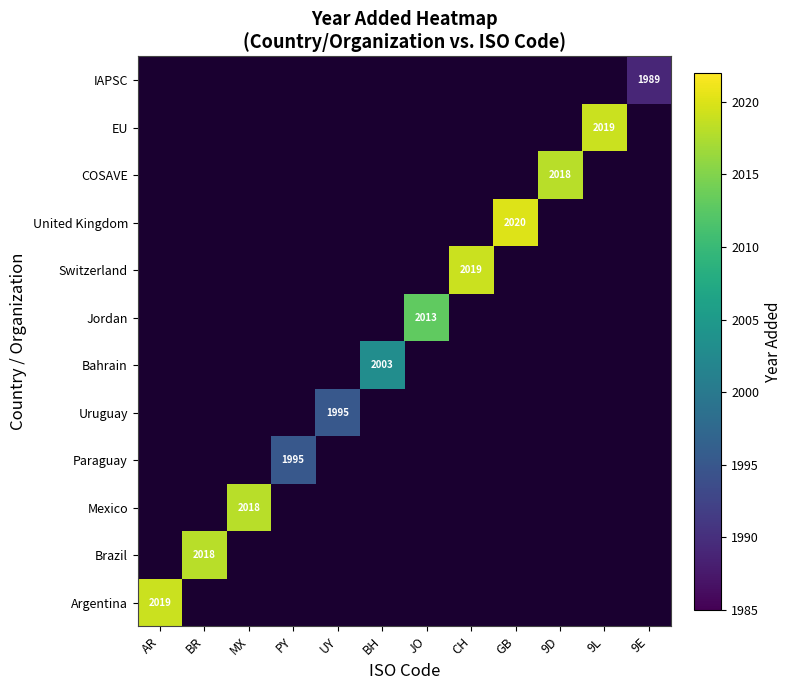

Which category has the highest value in the Bahrain series?

BH